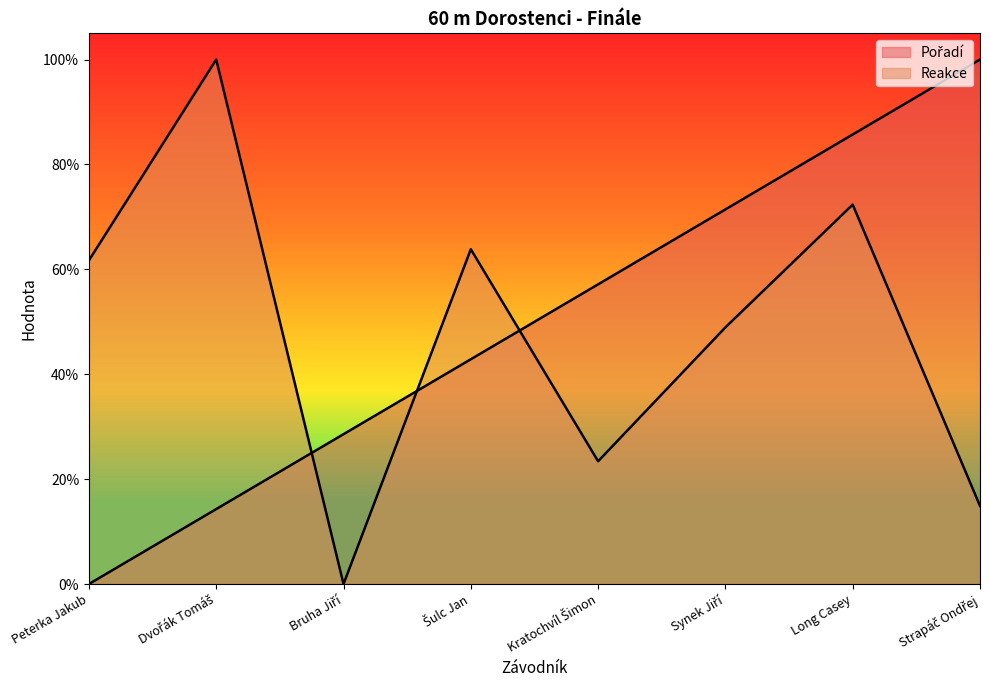

True or false: Pořadí has a value of 1.2 at Long Casey.

False